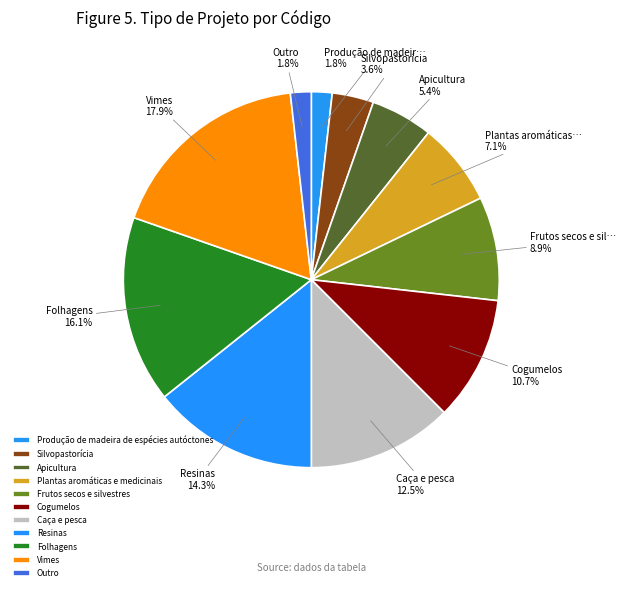

Do Caça e pesca and Produção de madeira de espécies autóctones together represent more than half of the pie?

No